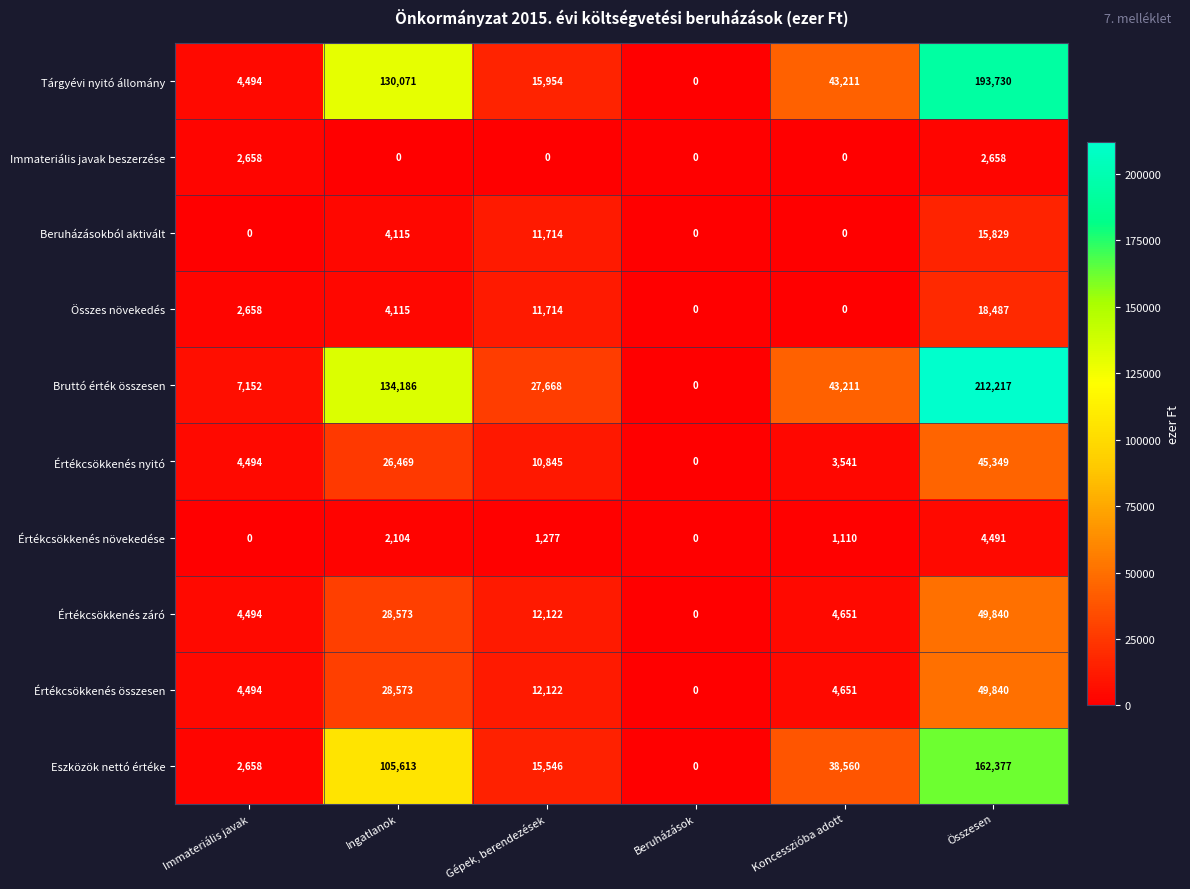

How many data points in Eszközök nettó értéke are less than 38560?

3